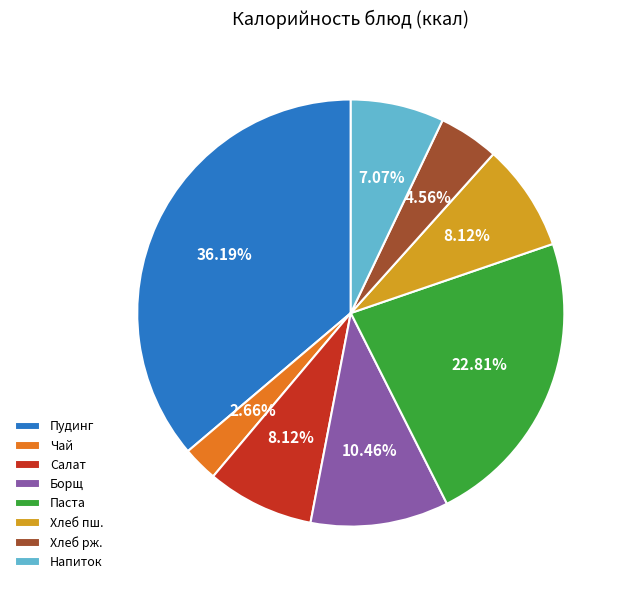

Which slice is the largest?

Пудинг